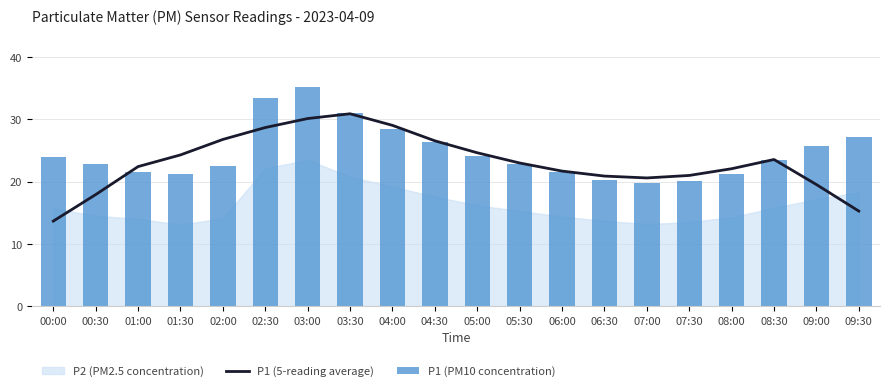

Rank the categories by P1 (PM10 concentration) value from lowest to highest.

07:00, 07:30, 06:30, 01:30, 08:00, 06:00, 01:00, 02:00, 00:30, 05:30, 08:30, 00:00, 05:00, 09:00, 04:30, 09:30, 04:00, 03:30, 02:30, 03:00